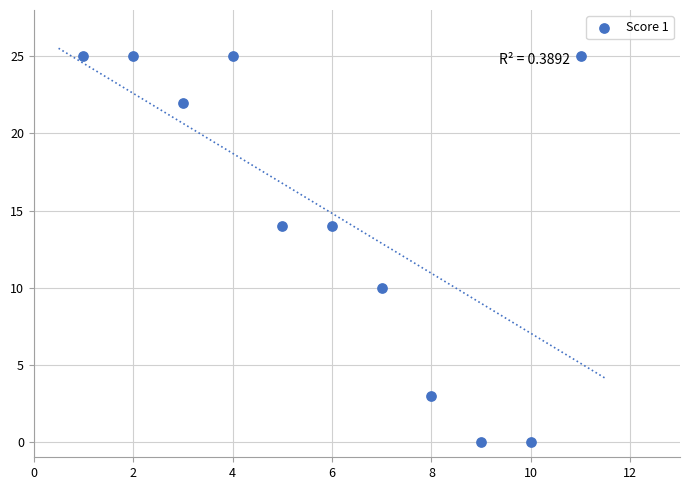

What is the average Y value?

15